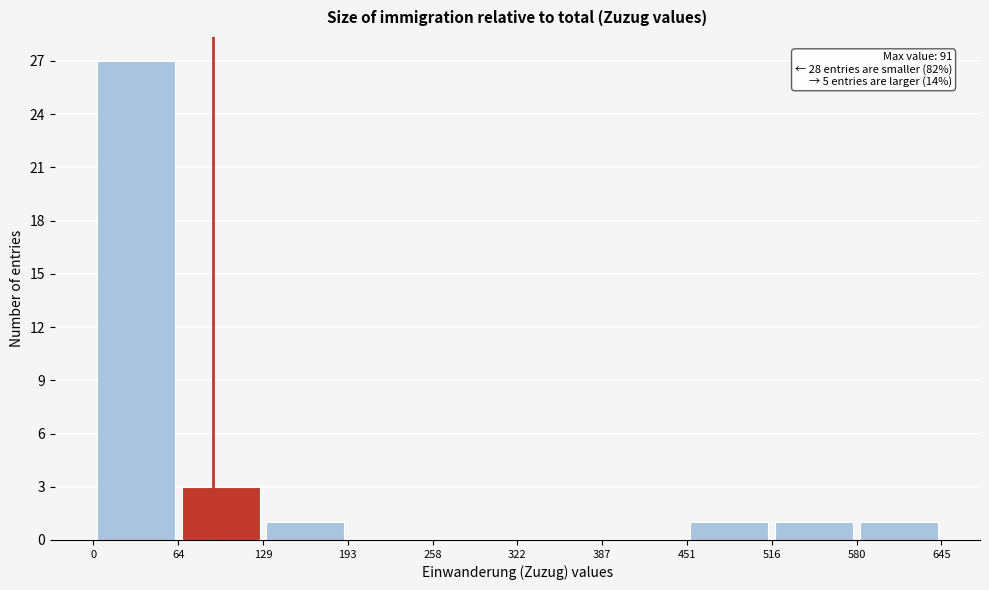

Over which range of the x-axis is the bar tallest?

0 to 64